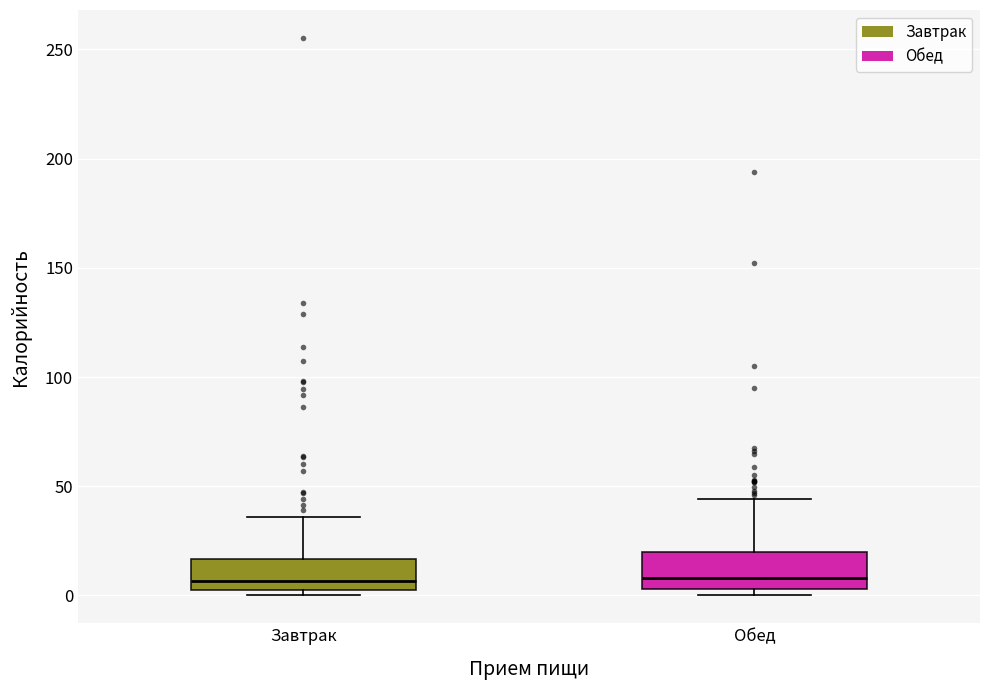

Where is the upper edge of the box for Завтрак on the y-axis? The values are not printed on the chart, so give them approximately, as read against the axis.

15